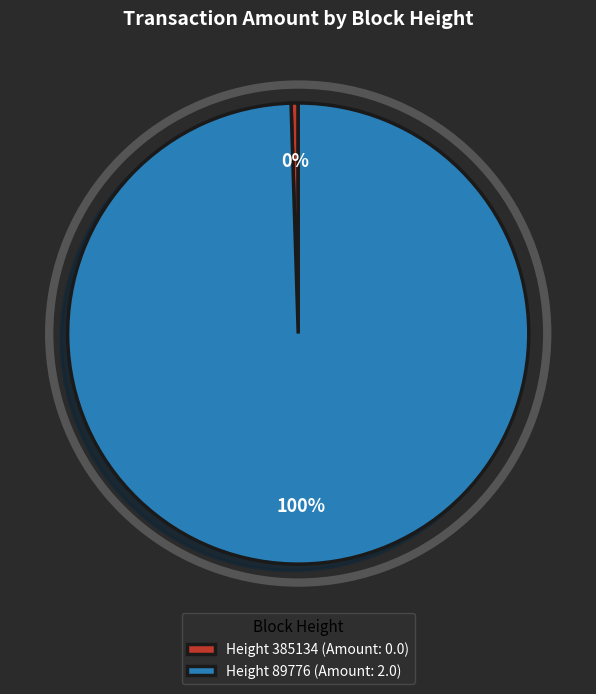

Count the number of slices in the pie.

2